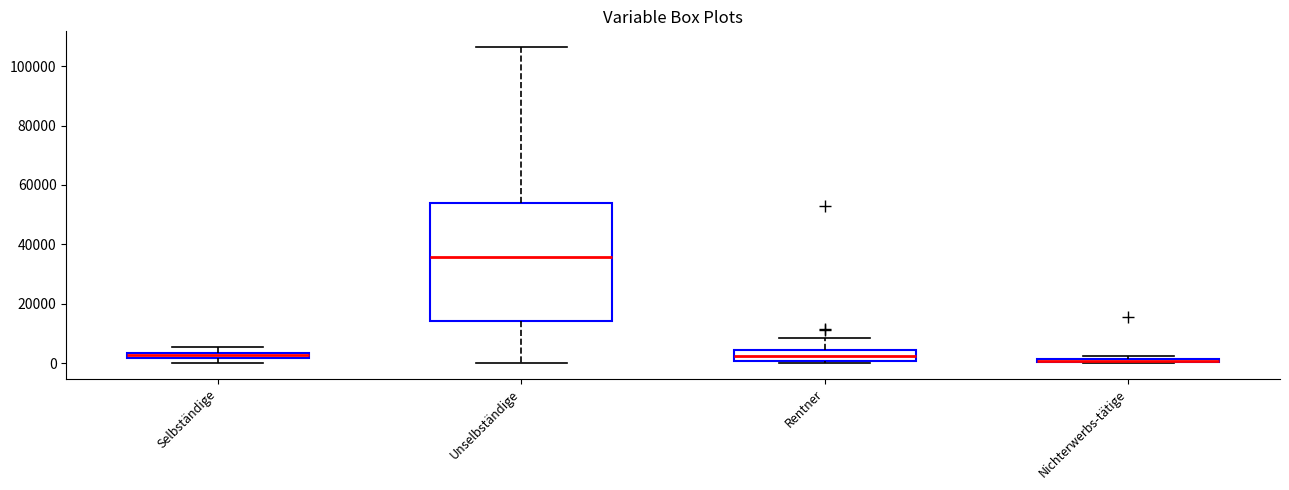

Which box is the tallest, from its lower edge to its upper edge?

Unselbständige